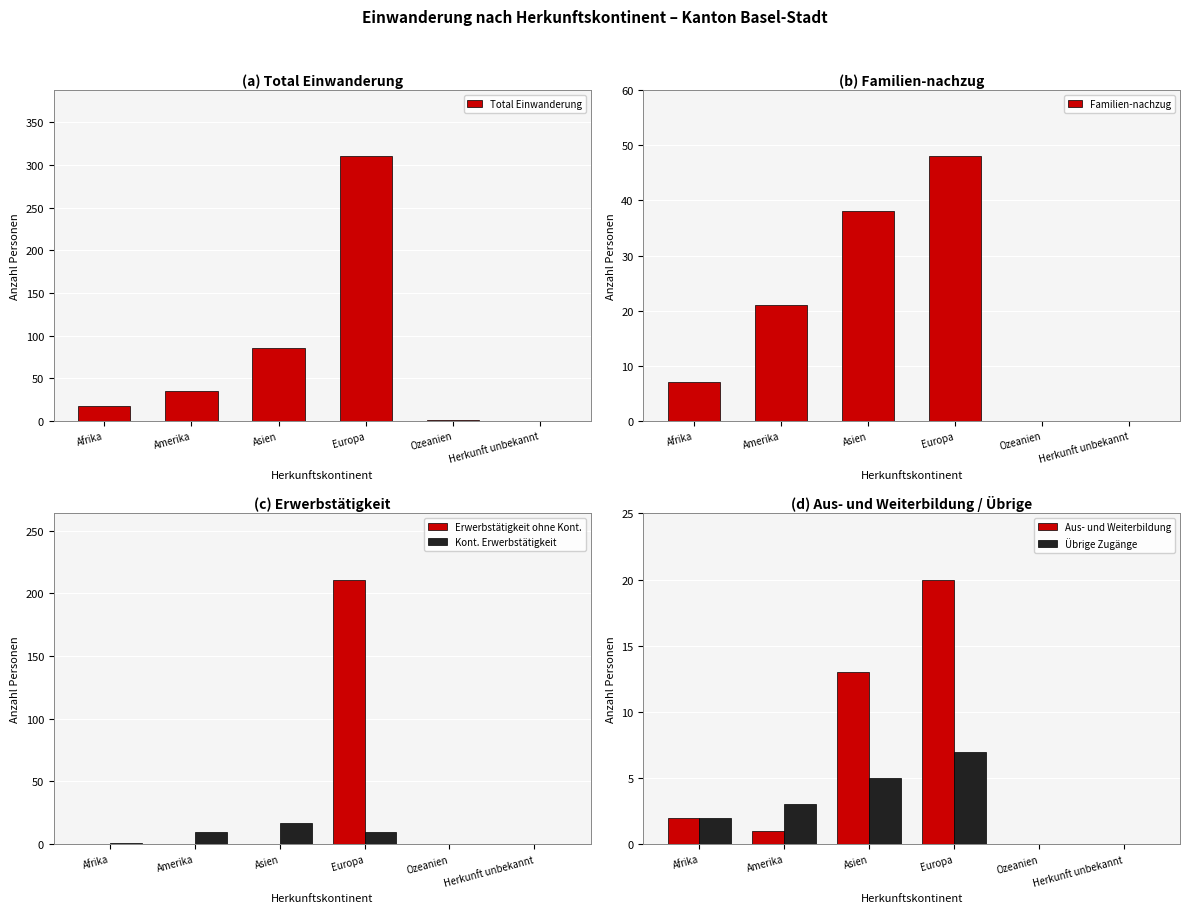

Reading left to right, extract all data points from this chart.

Total Einwanderung: Afrika=18	Amerika=35	Asien=85	Europa=310	Ozeanien=1	Herkunft unbekannt=0
Familien-nachzug: Afrika=7	Amerika=21	Asien=38	Europa=48	Ozeanien=0	Herkunft unbekannt=0
Erwerbstätigkeit ohne Kont.: Afrika=0	Amerika=0	Asien=0	Europa=211	Ozeanien=0	Herkunft unbekannt=0
Kont. Erwerbstätigkeit: Afrika=1	Amerika=10	Asien=17	Europa=10	Ozeanien=0	Herkunft unbekannt=0
Aus- und Weiterbildung: Afrika=2	Amerika=1	Asien=13	Europa=20	Ozeanien=0	Herkunft unbekannt=0
Übrige Zugänge: Afrika=2	Amerika=3	Asien=5	Europa=7	Ozeanien=0	Herkunft unbekannt=0